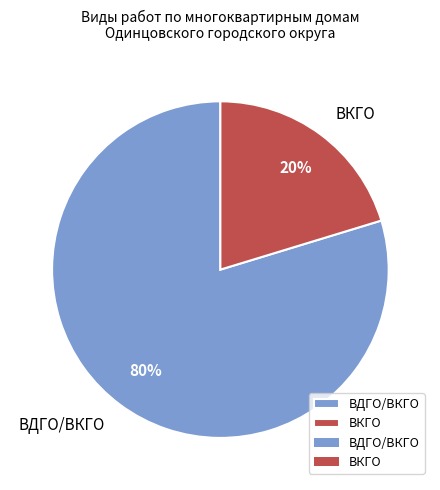

Count the number of slices in the pie.

2